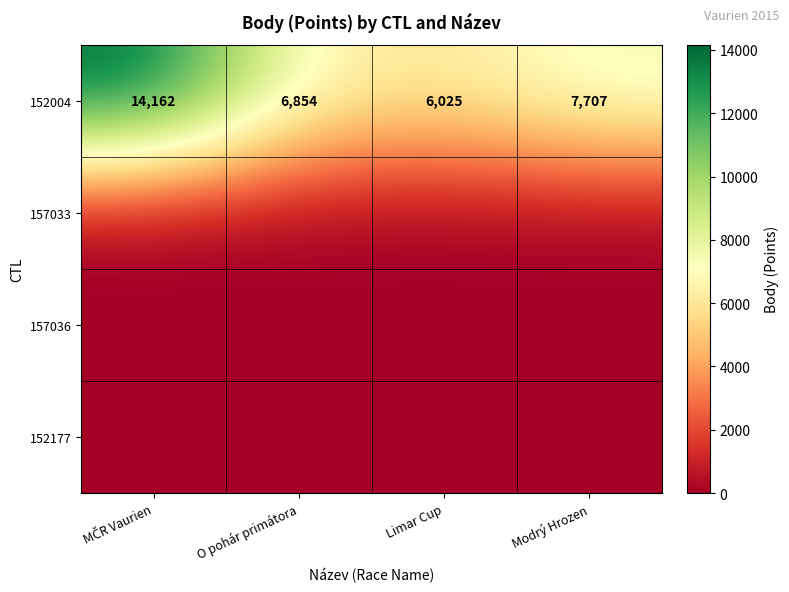

The 152004 series shows 10790 at Modrý Hrozen. True or false?

False